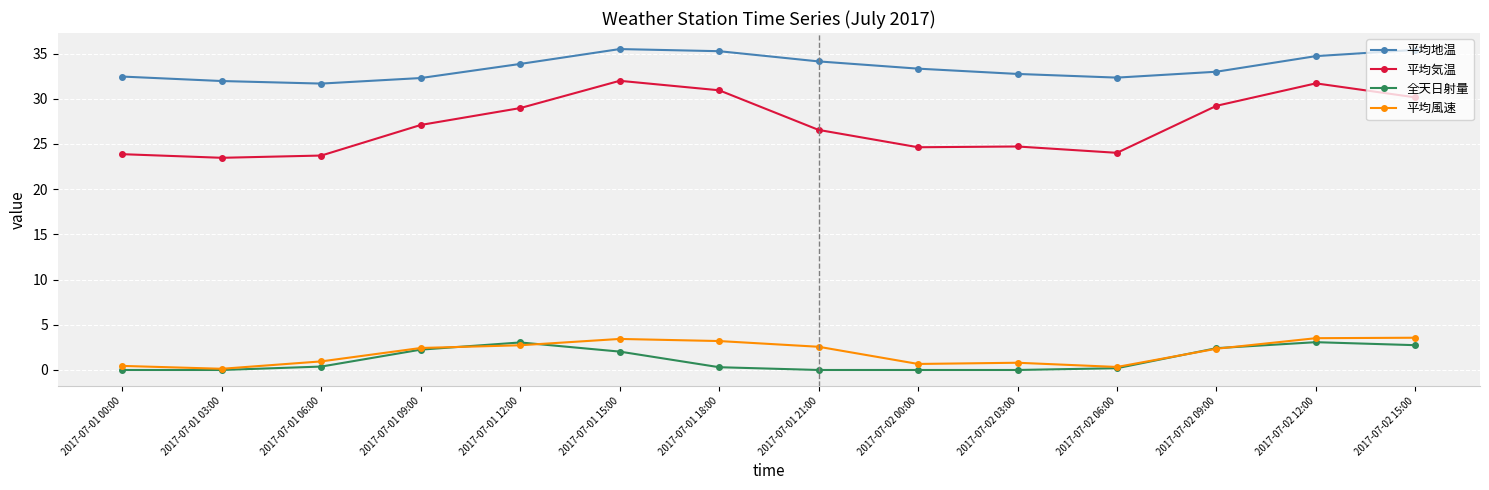

What is the label of the 9th point from the left?

2017-07-02 00:00